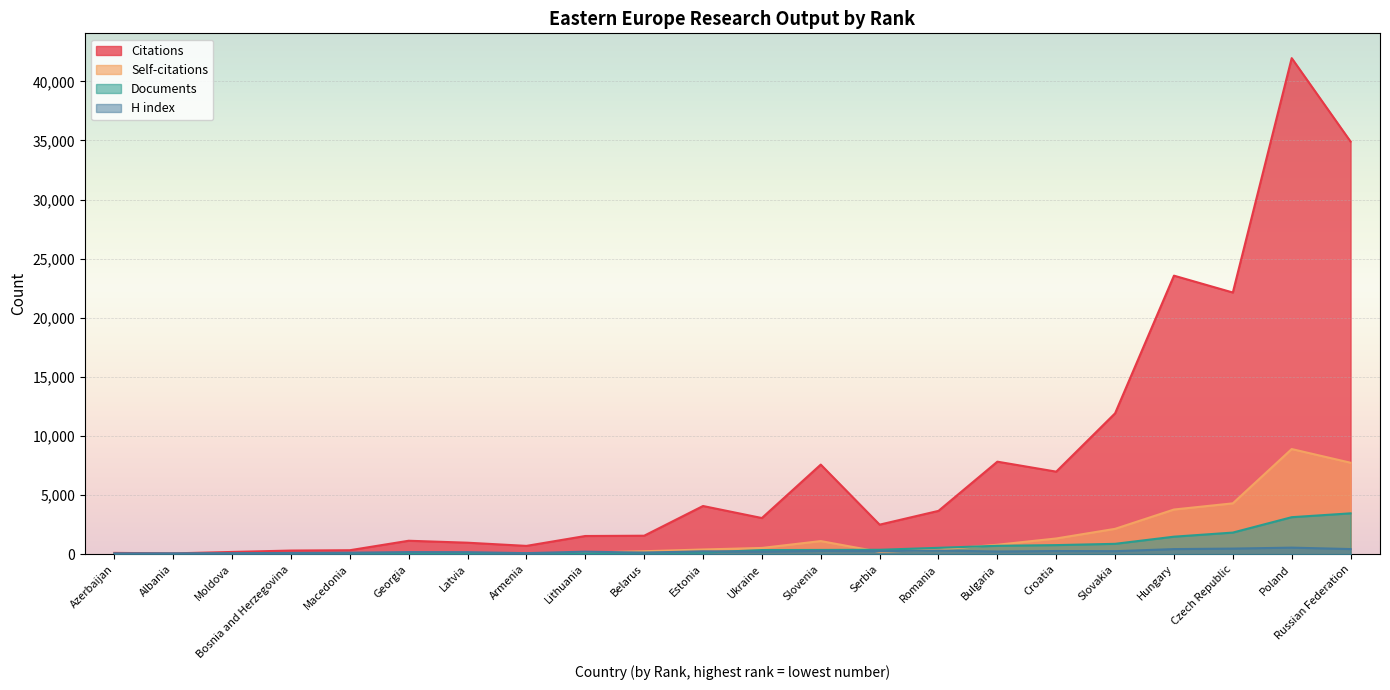

Reading right to left, what are all the values shown in this chart?

Citations: 34901	41959	22136	23562	11920	6986	7830	3669	2503	7582	3063	4080	1567	1543	707	976	1142	340	312	195	73	115
Self-citations: 7740	8897	4305	3783	2149	1334	803	402	203	1113	533	403	254	134	68	116	60	21	5	22	1	9
Documents: 3460	3134	1833	1486	881	773	715	544	378	364	354	147	119	65	51	51	44	37	29	20	12	11
H index: 439	559	478	436	260	272	232	314	263	283	219	249	138	218	94	176	182	131	110	93	80	78